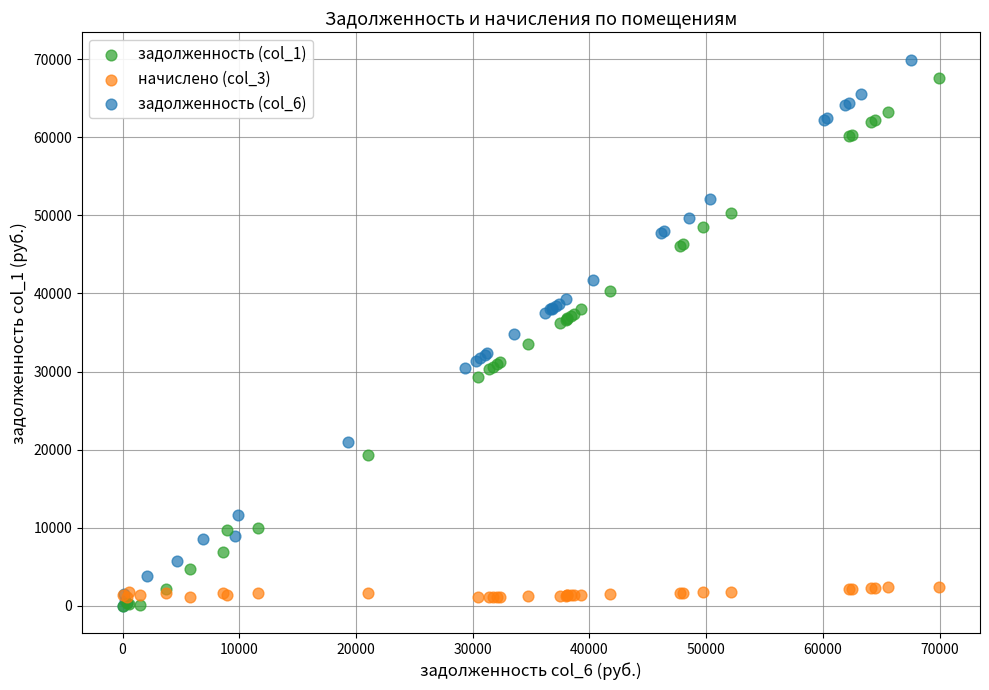

Which series reaches the maximum Y coordinate?

задолженность (col_6)